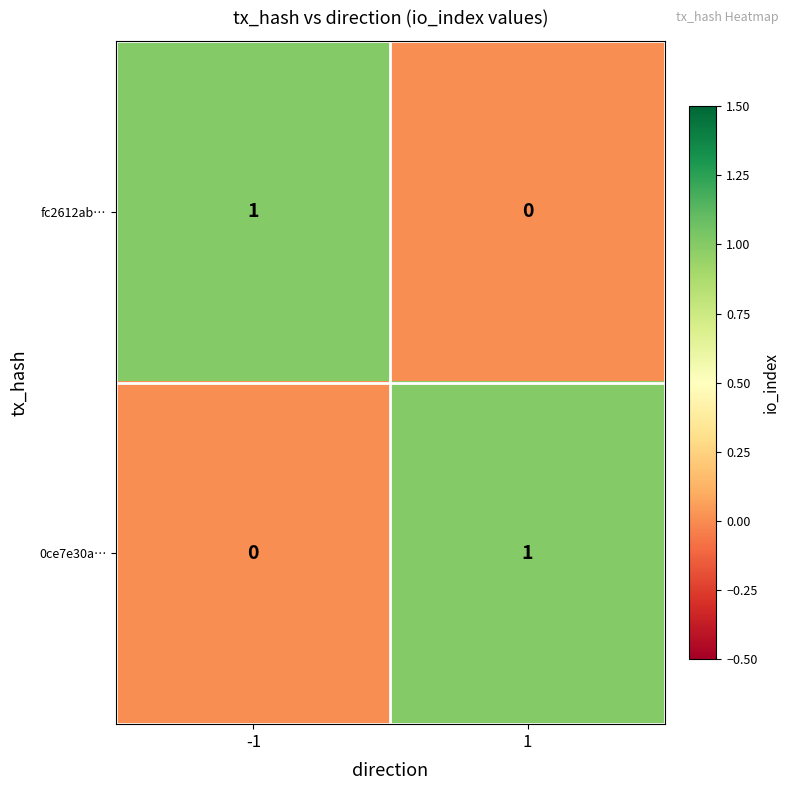

At 1, list the series in order from smallest to largest.

fc2612ab…, 0ce7e30a…